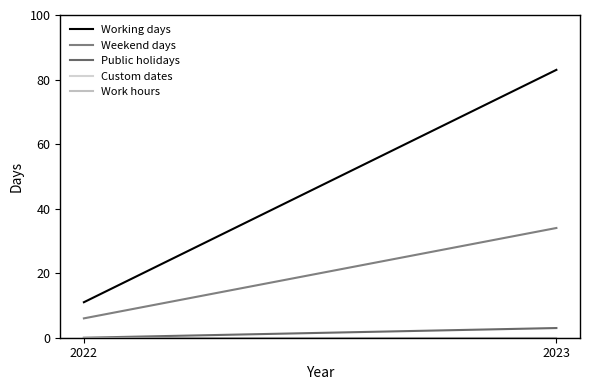

How many lines are shown in the chart?

5